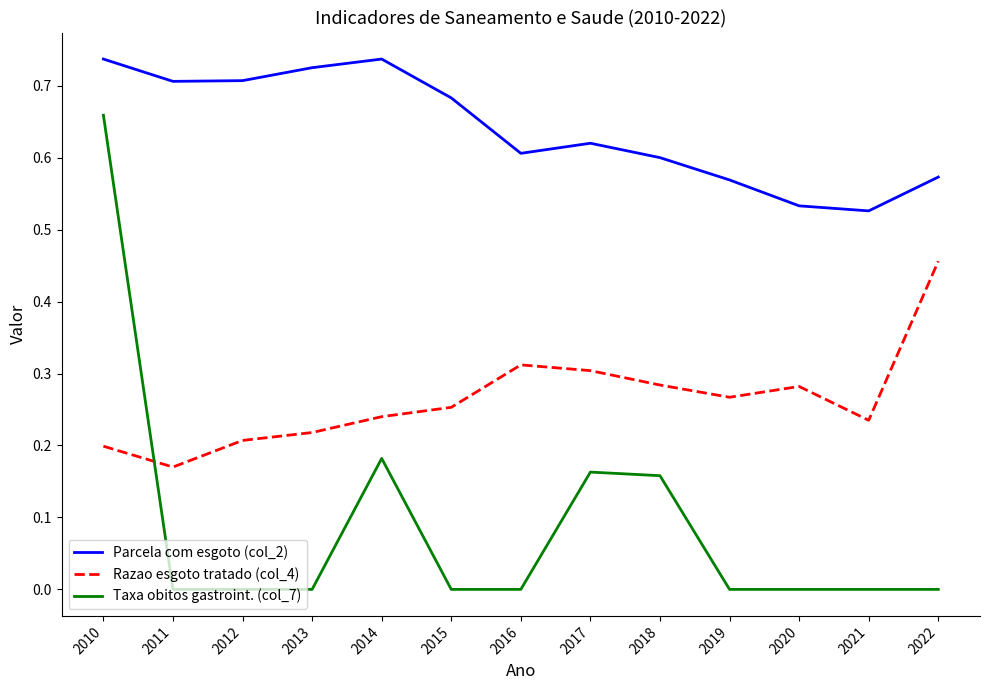

Between which two adjacent categories do Taxa obitos gastroint. (col_7) and Razao esgoto tratado (col_4) first intersect?

2010 and 2011